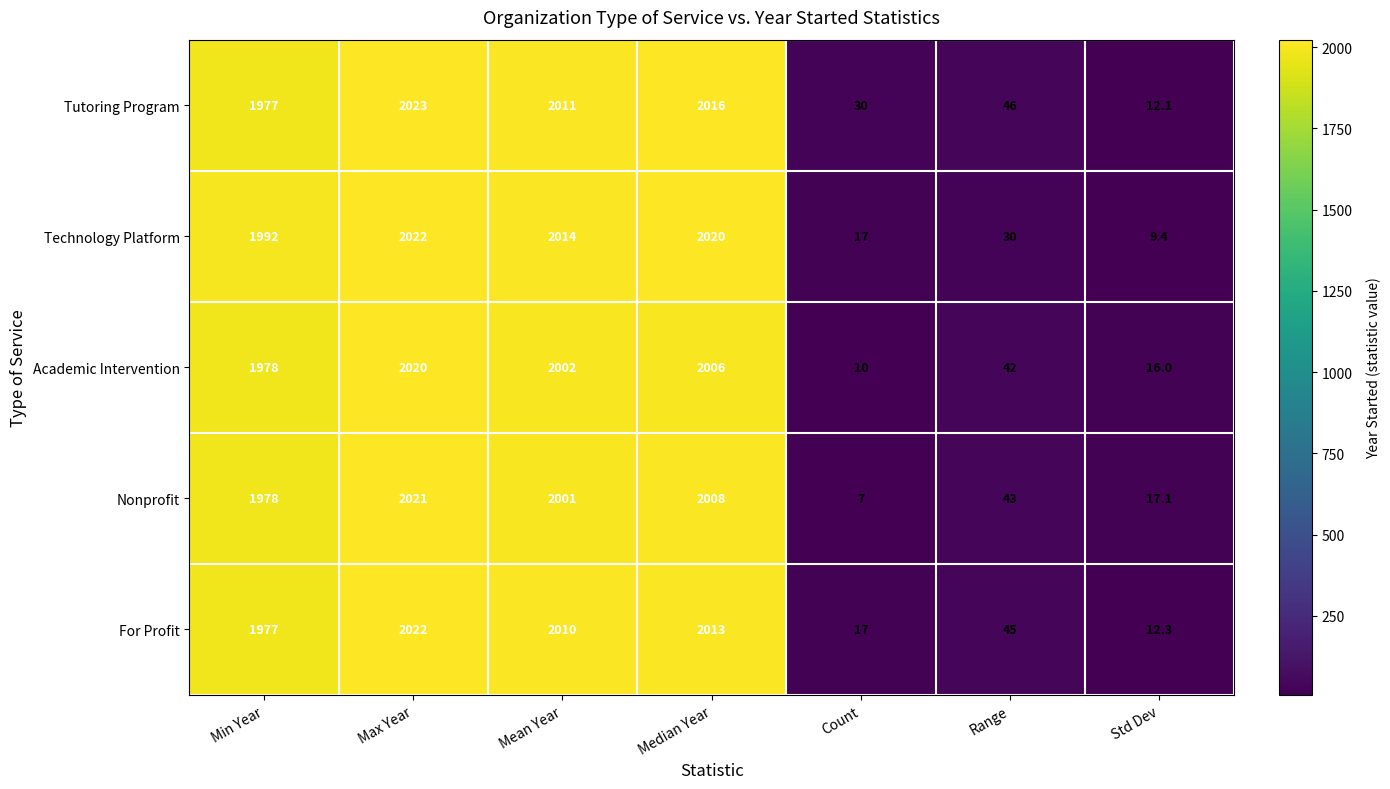

The Tutoring Program series shows 12.1 at Std Dev. True or false?

True